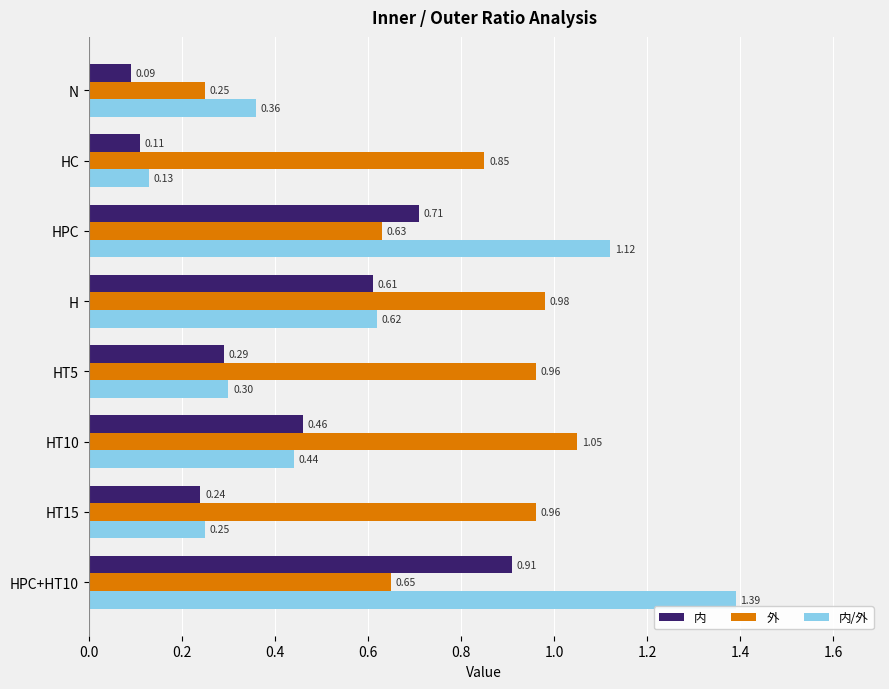

What is the sum of all 内/外 values?

4.6